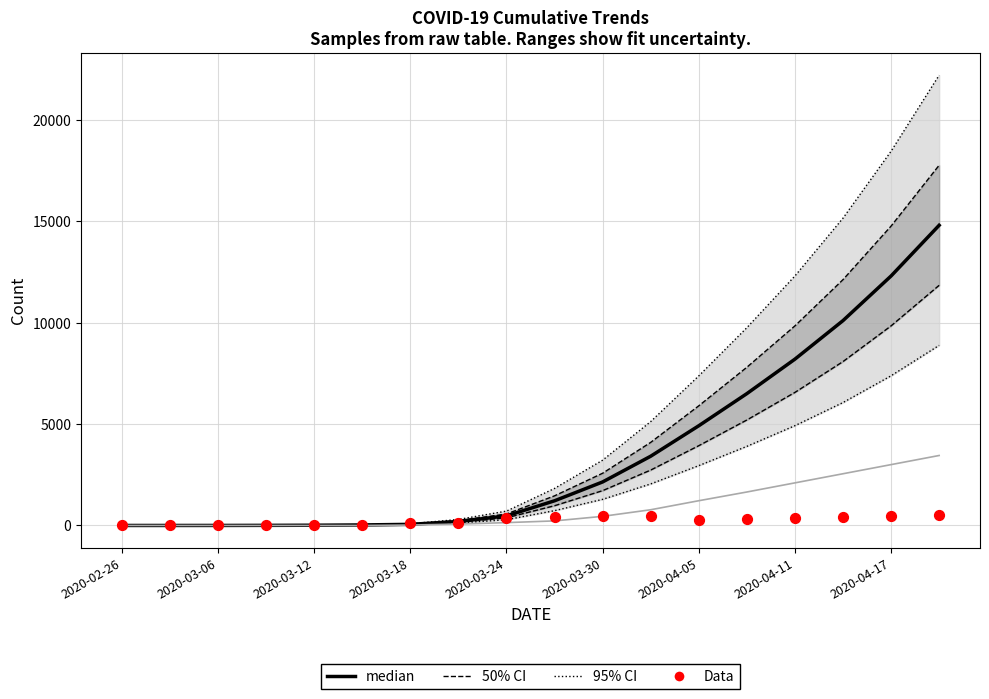

Which series contains the lowest Y value?

95% CI